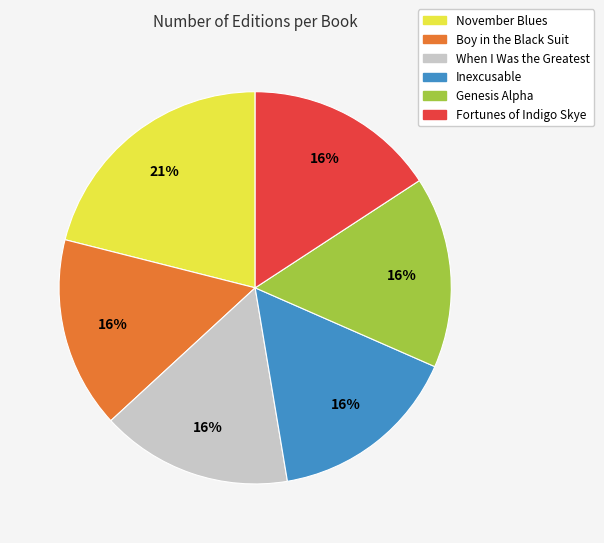

Between Inexcusable and November Blues, which is larger?

November Blues